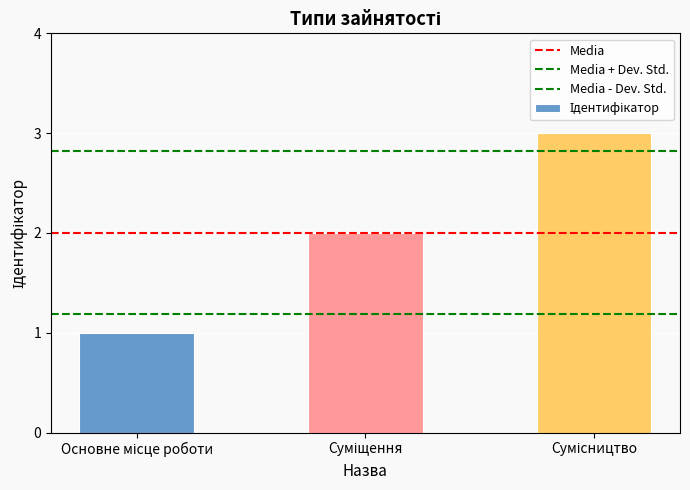

Count the number of categories in the chart.

3